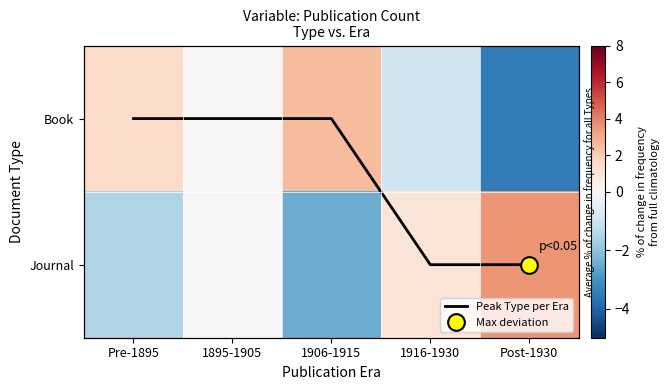

What is the smallest value displayed?

-3.5